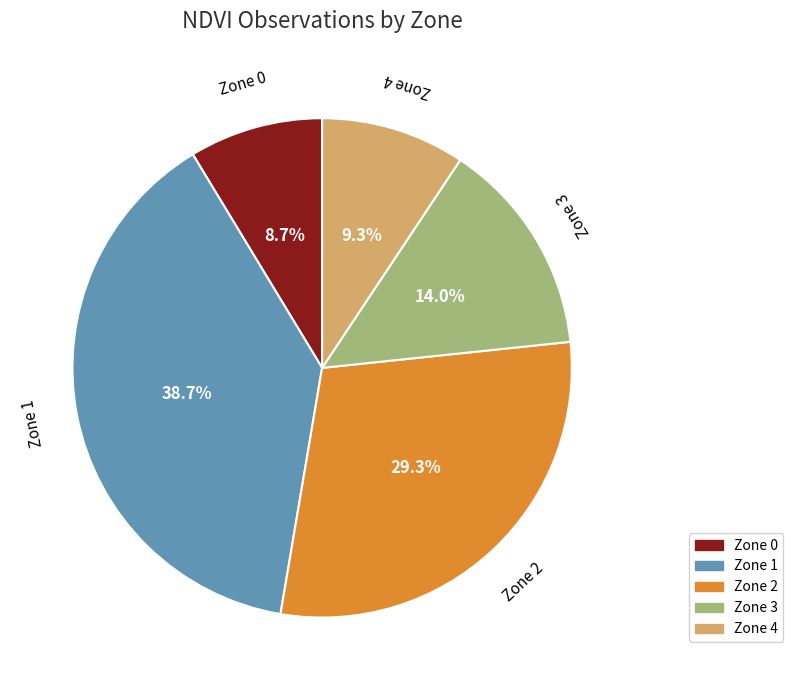

Approximately how many times larger is the value at Zone 2 compared to Zone 3?

2.1